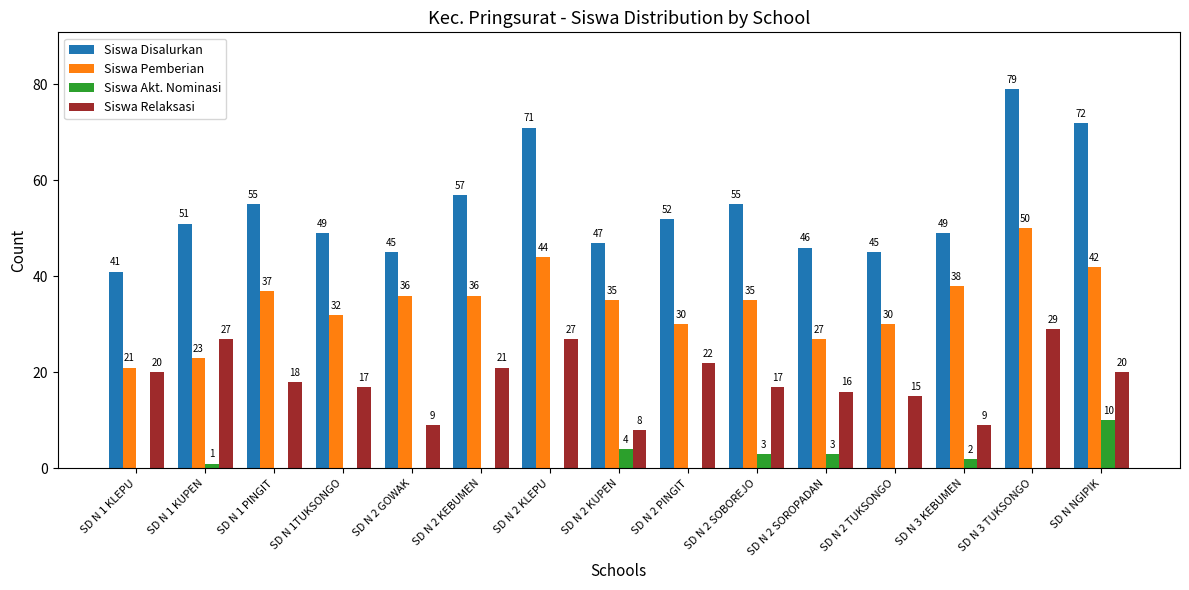

The value of Siswa Pemberian at SD N 2 GOWAK is 11. True or false?

False